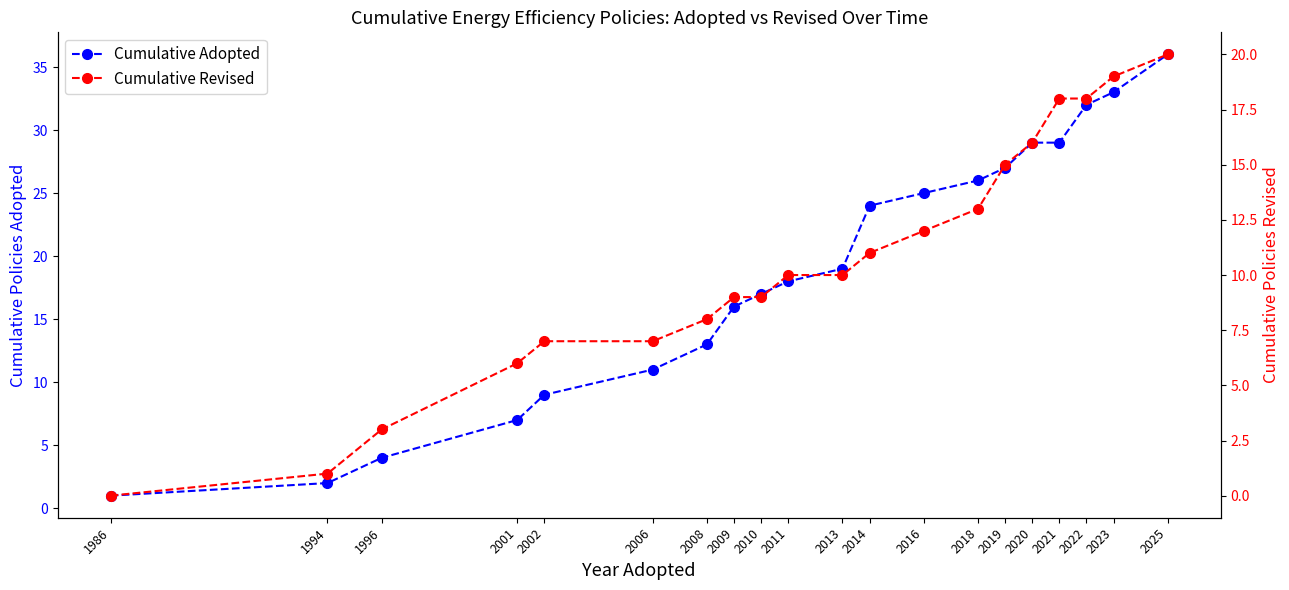

Count the number of categories in the chart.

20